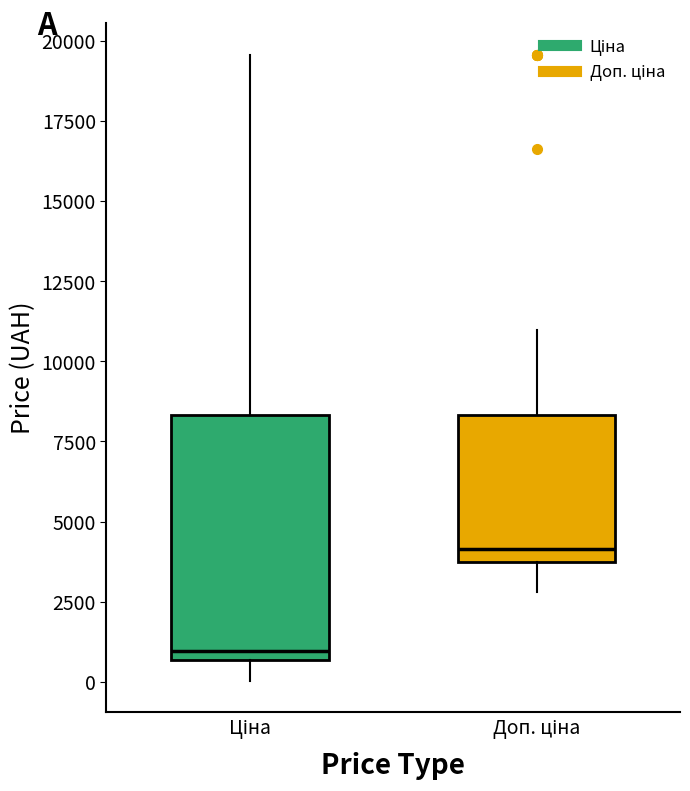

Where does the upper whisker of the box for Доп. ціна end on the y-axis? The values are not printed on the chart, so give them approximately, as read against the axis.

11000